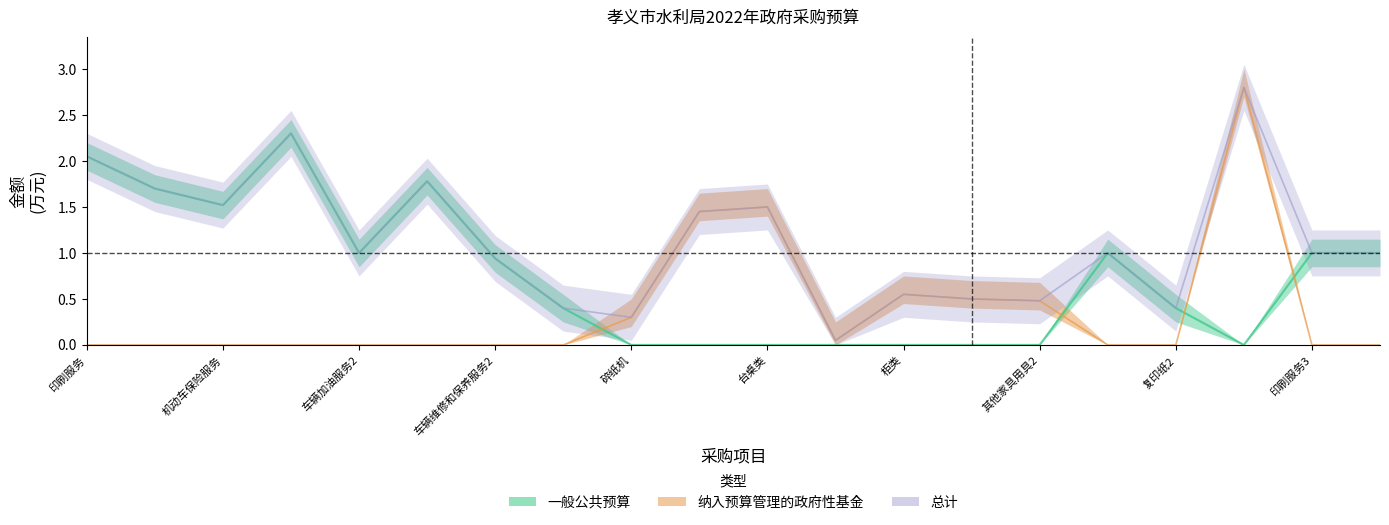

What is the value of the 一般公共预算 point at the 1st from the left?

2.0